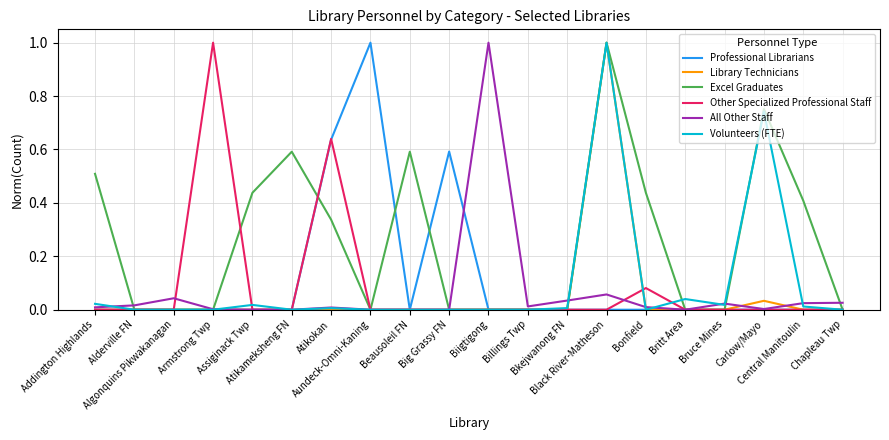

True or false: Excel Graduates has more than 1 points higher than both neighbors.

True